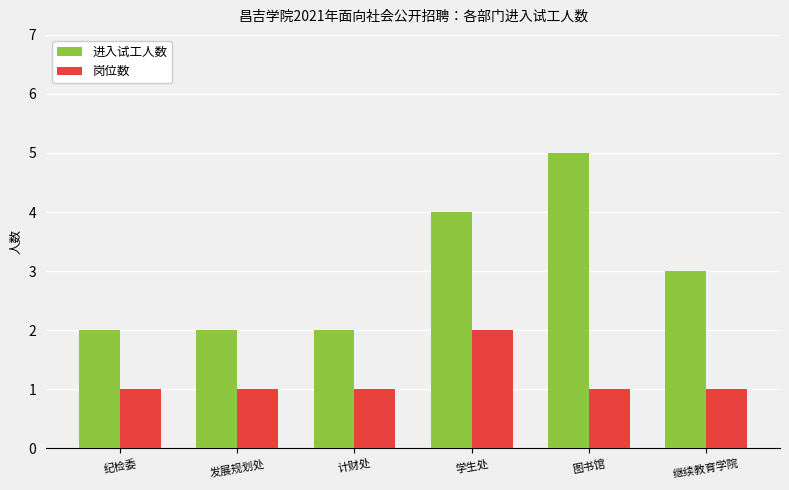

What is the average value of the 岗位数 series?

1